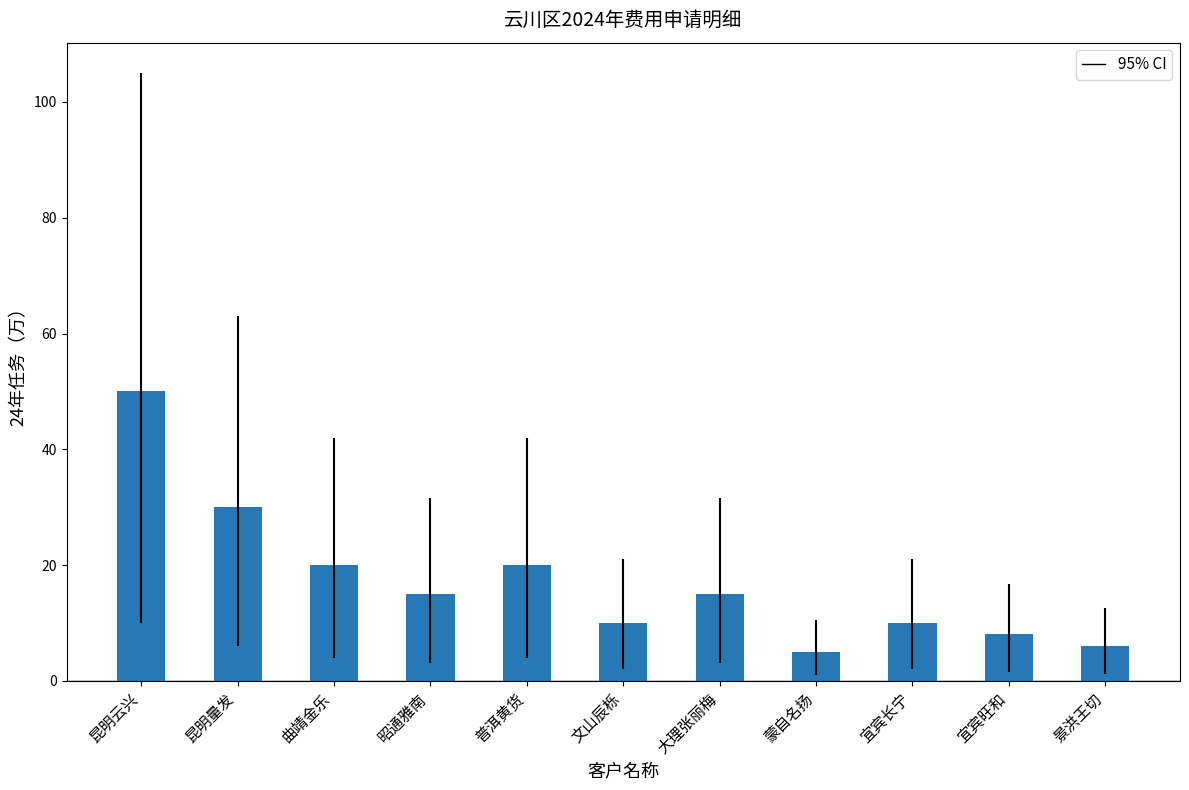

Reading left to right, list all the values displayed in this chart.

50	30	20	15	20	10	15	5	10	8	6